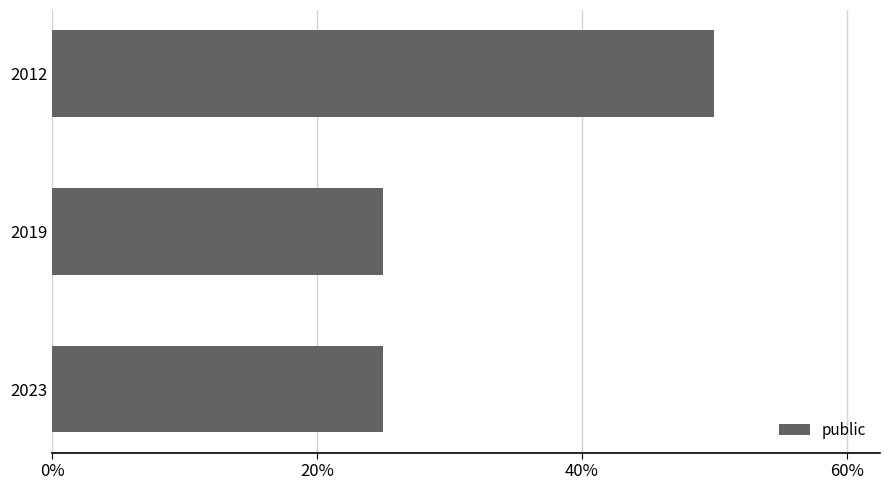

Are the bars horizontal?

Yes